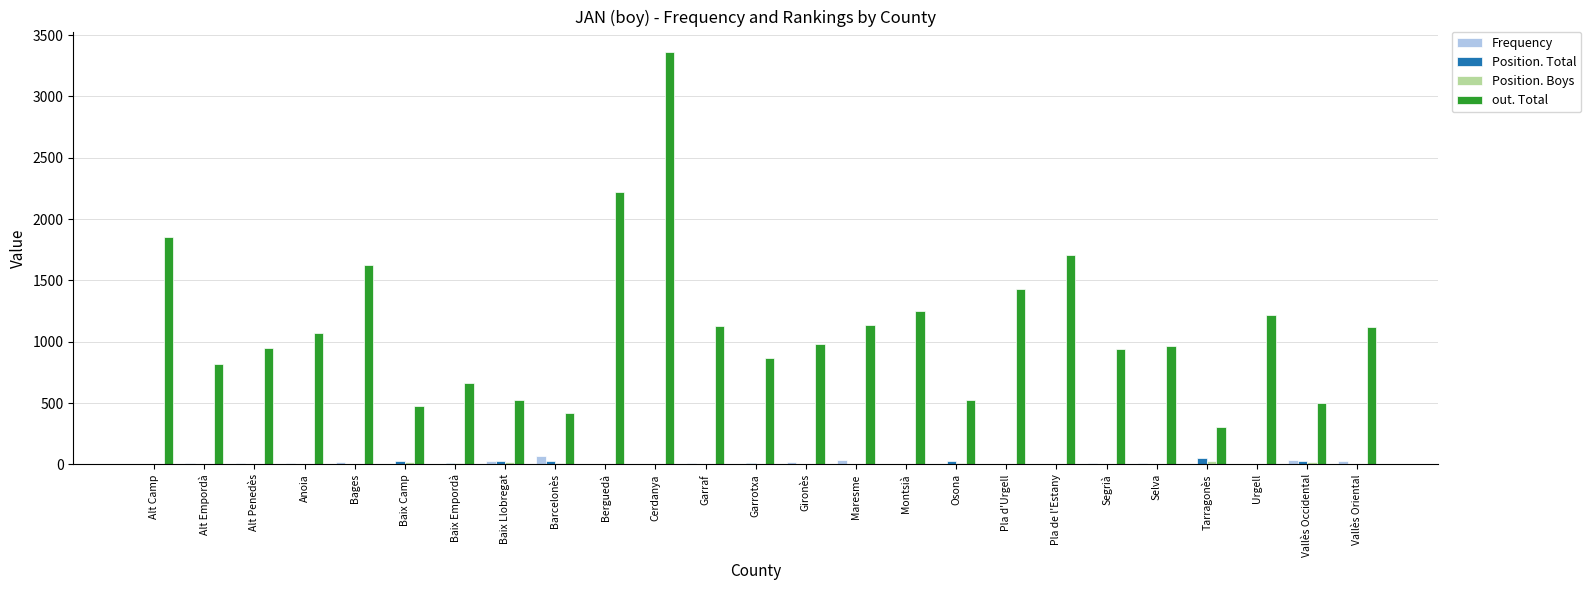

Which series has the largest total across all categories?

out. Total